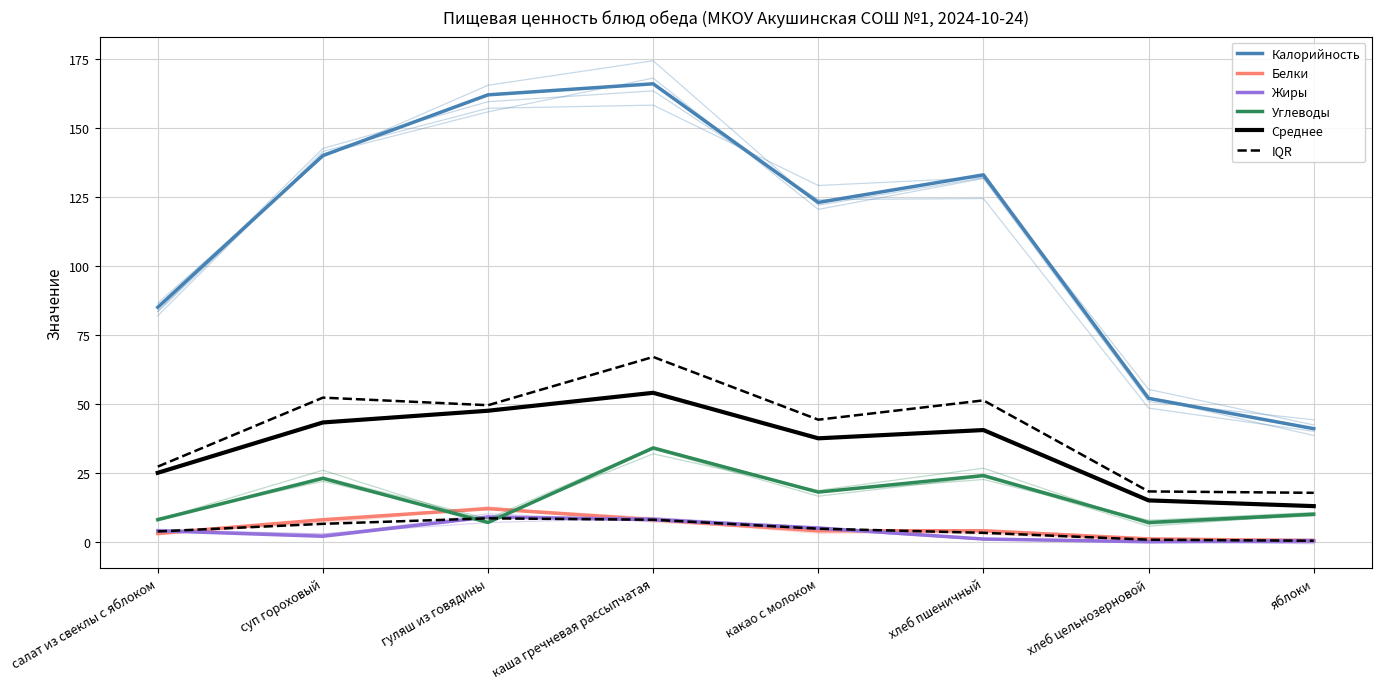

How many categories are shown in the chart?

8